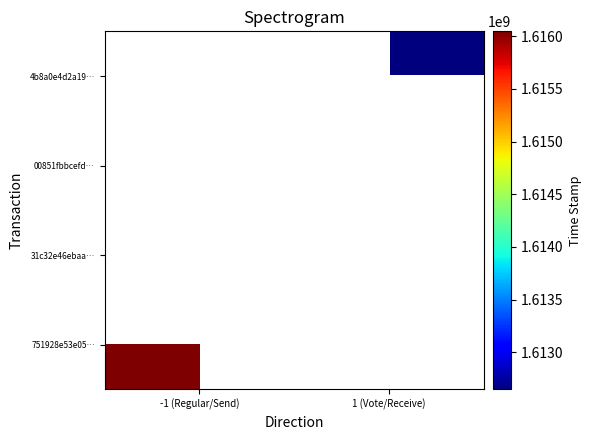

List the series in order of their overall mean, highest first.

751928e53e05…, 31c32e46ebaa…, 00851fbbcefd…, 4b8a0e4d2a19…